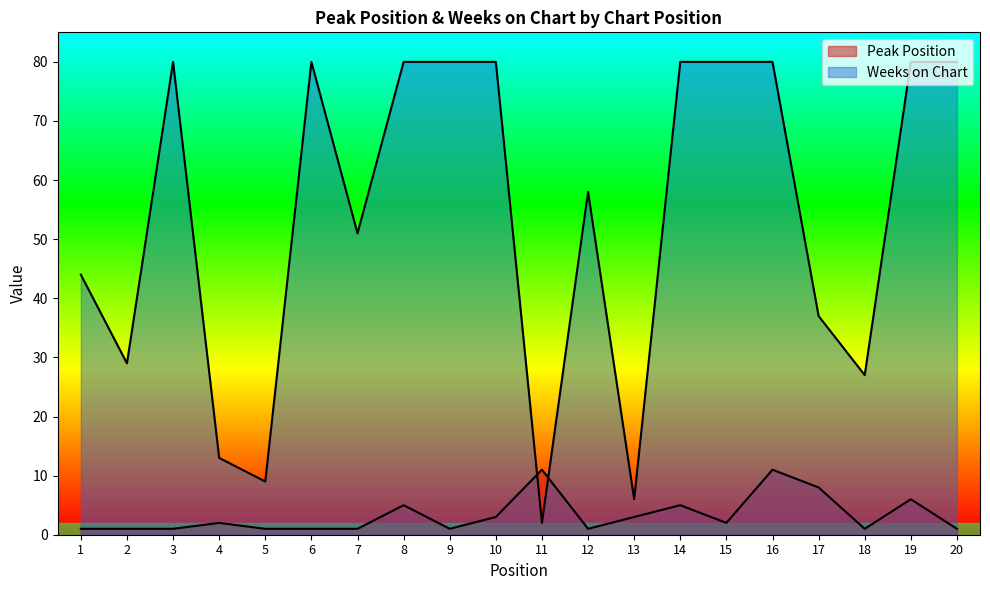

What is the sum of the Weeks on Chart values at 16 and 7?

131